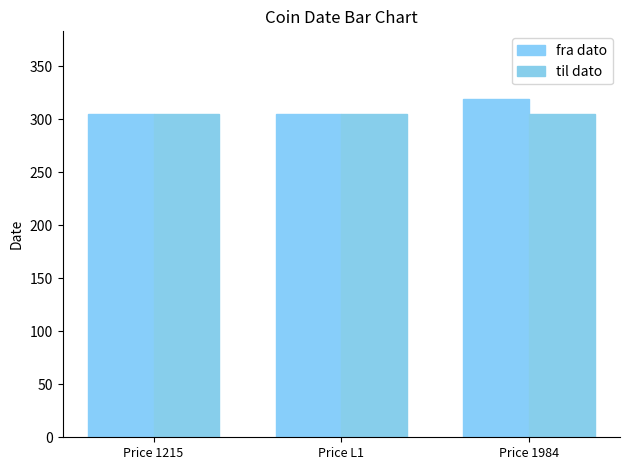

What is the difference between the maximum and minimum values in the fra dato series?

14